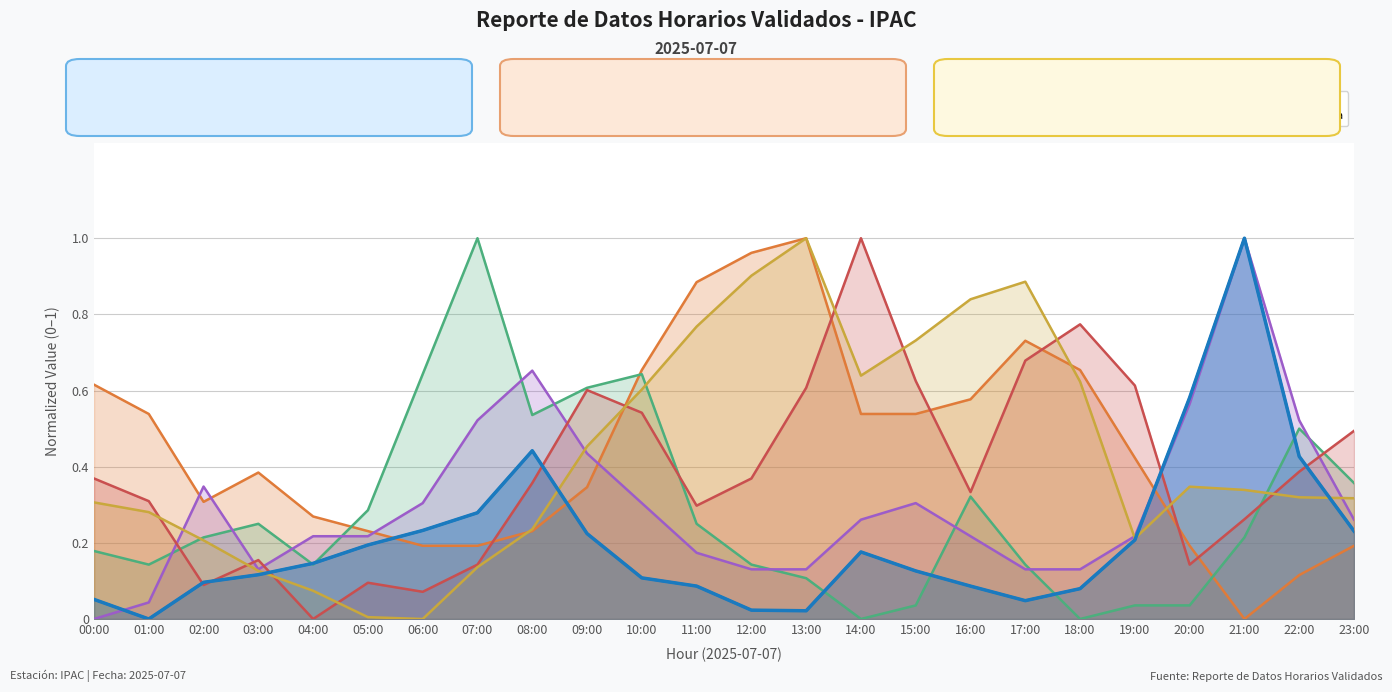

Reading right to left, what are all the values shown in this chart?

CO: 0.2	0.4	1.0	0.6	0.2	0.1	0.0	0.1	0.1	0.2	0.0	0.0	0.1	0.1	0.2	0.4	0.3	0.2	0.2	0.1	0.1	0.1	0.0	0.1
Ozono: 0.2	0.1	0.0	0.2	0.4	0.7	0.7	0.6	0.5	0.5	1.0	1.0	0.9	0.7	0.3	0.2	0.2	0.2	0.2	0.3	0.4	0.3	0.5	0.6
PM2.5: 0.4	0.5	0.2	0.0	0.0	0.0	0.1	0.3	0.0	0.0	0.1	0.1	0.2	0.6	0.6	0.5	1.0	0.6	0.3	0.1	0.2	0.2	0.1	0.2
NO2: 0.3	0.5	1.0	0.6	0.2	0.1	0.1	0.2	0.3	0.3	0.1	0.1	0.2	0.3	0.4	0.7	0.5	0.3	0.2	0.2	0.1	0.3	0.0	0.0
WS: 0.5	0.4	0.3	0.1	0.6	0.8	0.7	0.3	0.6	1.0	0.6	0.4	0.3	0.5	0.6	0.4	0.1	0.1	0.1	0.0	0.2	0.1	0.3	0.4
Temperatura: 0.3	0.3	0.3	0.3	0.2	0.6	0.9	0.8	0.7	0.6	1.0	0.9	0.8	0.6	0.5	0.2	0.1	0.0	0.0	0.1	0.1	0.2	0.3	0.3